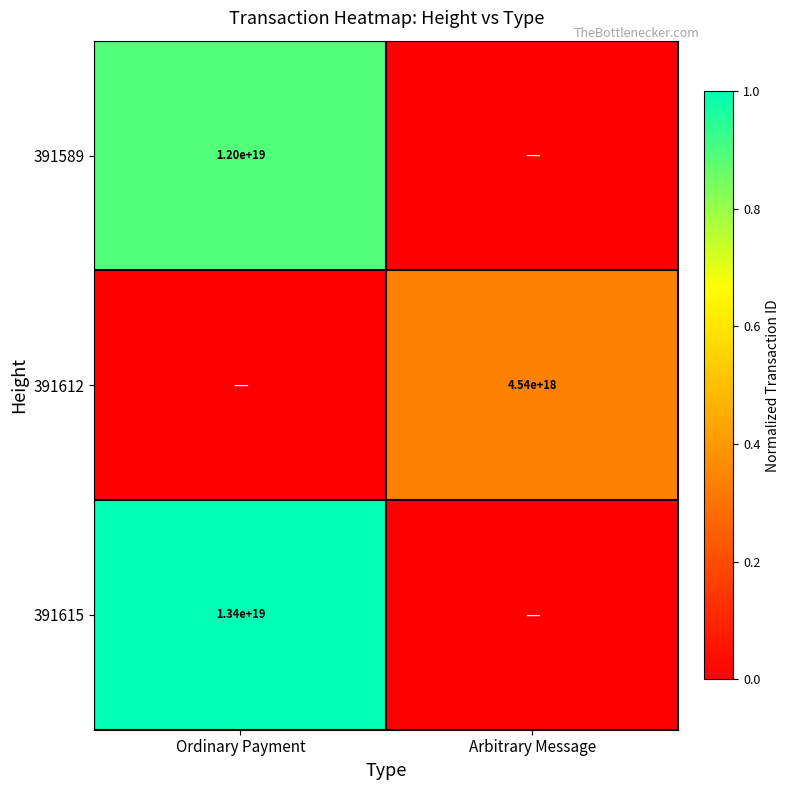

Is the value of 391612 at Arbitrary Message greater than the value of 391615 at Ordinary Payment?

No